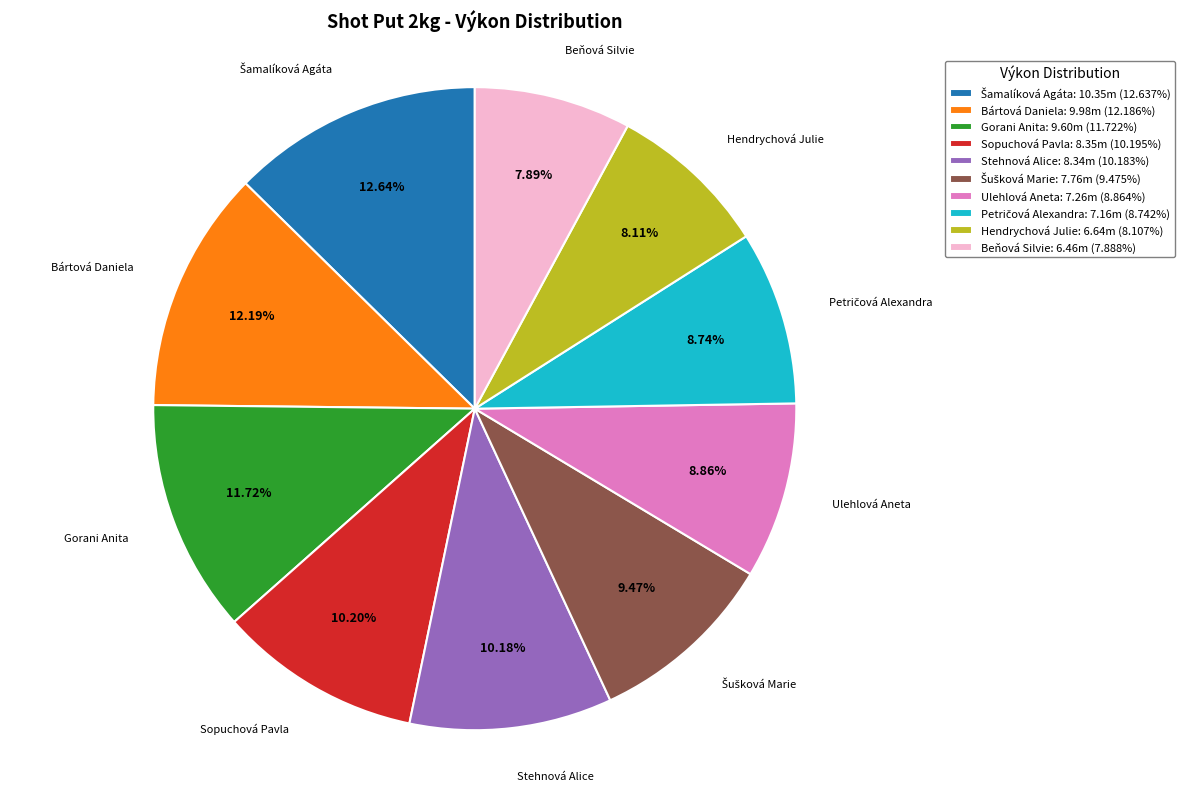

Approximately how many times larger is the value at Beňová Silvie compared to Ulehlová Aneta?

0.9